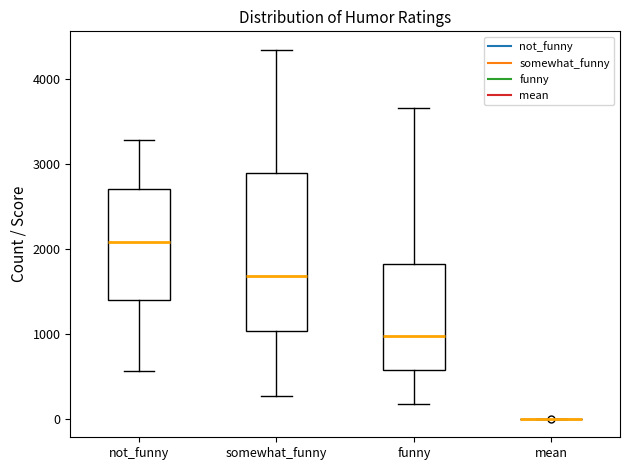

Reading left to right, transcribe this box plot: for each box, give where its median line is, the range the box spans, and where its two whiskers end, as read against the y-axis. The values are not printed on the chart, so give them approximately, as read against the axis.

not_funny: median 2100, box 1400 to 2700, whiskers 600 to 3300
somewhat_funny: median 1700, box 1000 to 2900, whiskers 300 to 4300
funny: median 1000, box 600 to 1800, whiskers 200 to 3700
mean: box collapsed to a line at 0, whiskers 0 to 0